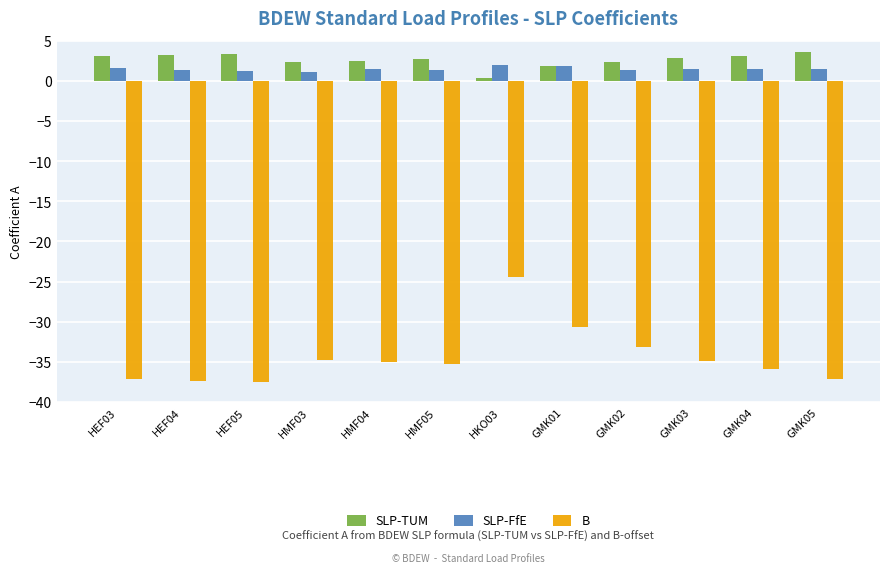

What is the difference between the highest and lowest values at HMF03?

37.1